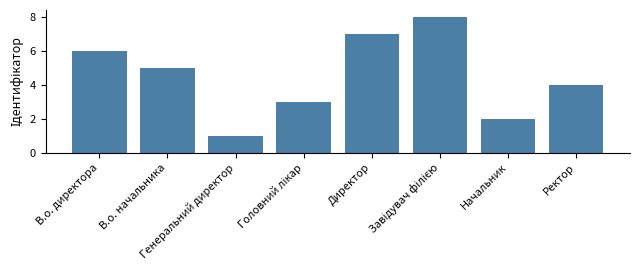

What is the sum of all values?

36